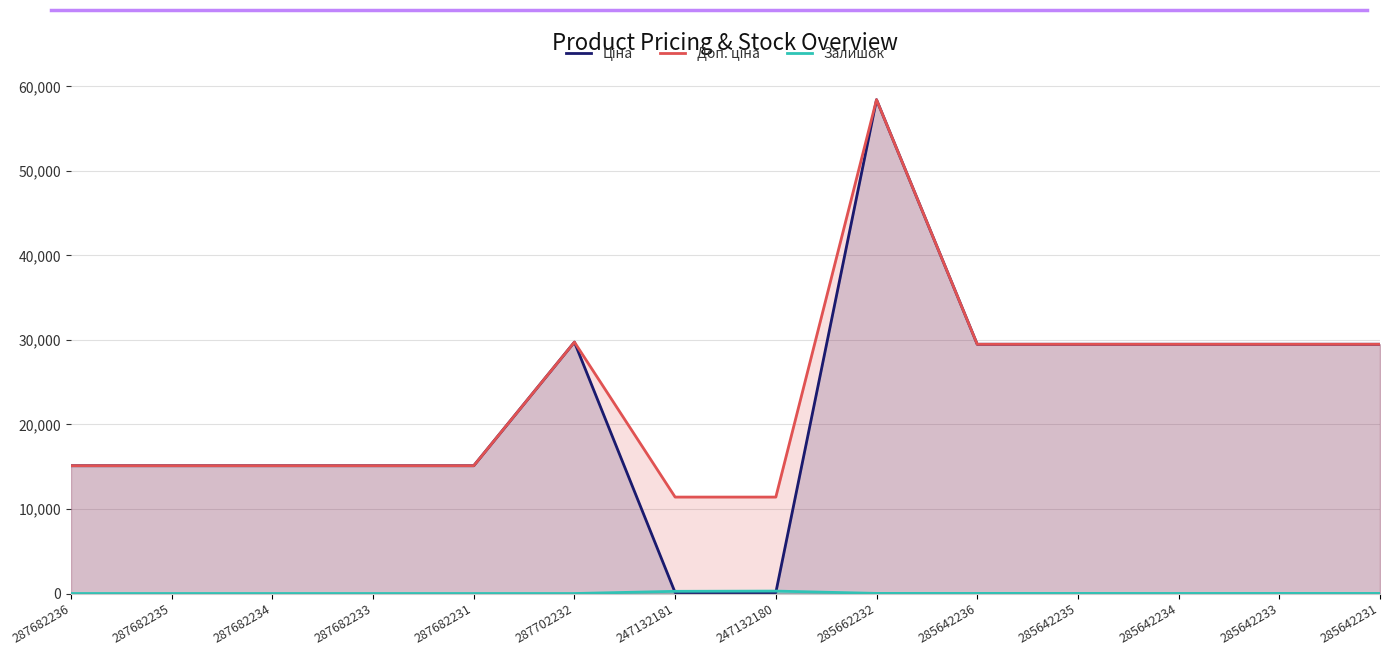

Rank the series at 285642236 from highest to lowest value.

Ціна, Доп. ціна, Залишок